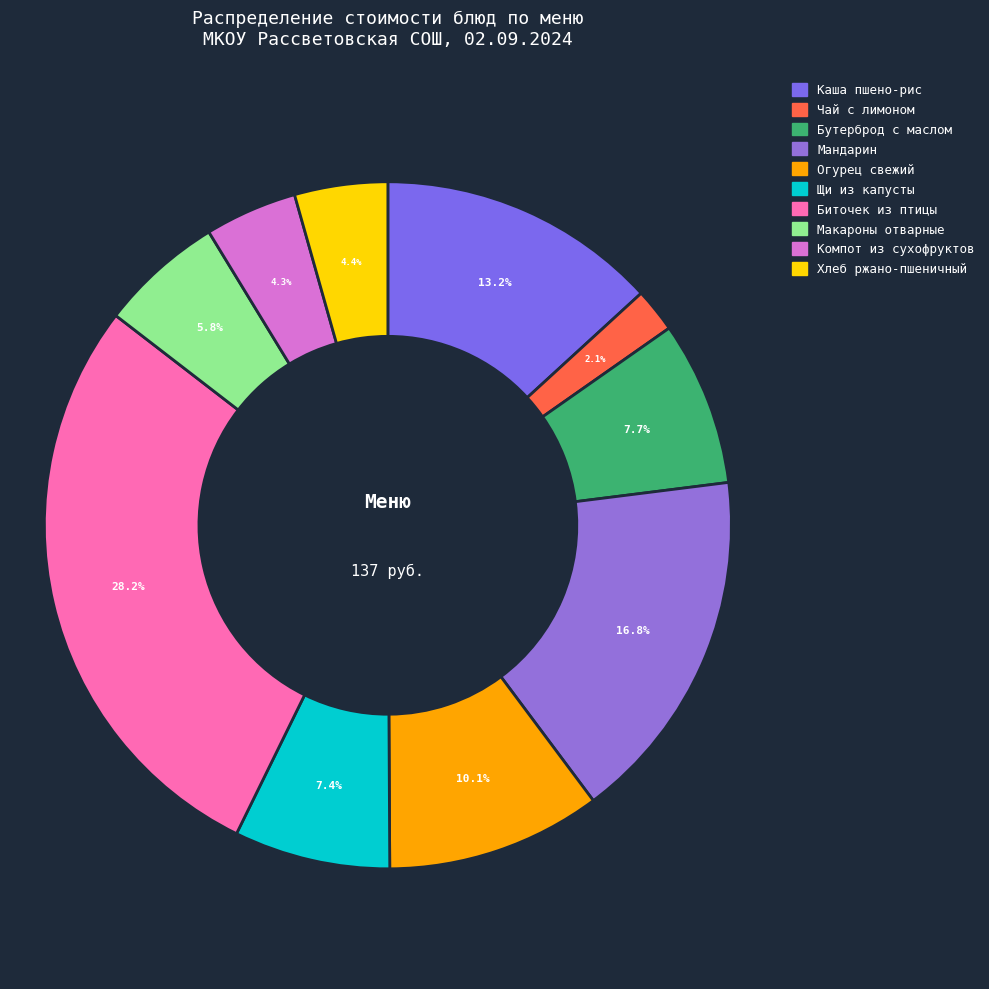

Rank the categories by value from lowest to highest.

ЧАЙ С ЛИМОНОМ И САХАРОМ, КОМПОТ ИЗ СМЕСИ СУХОФРУКТОВ, ХЛЕБ РЖАНО-ПШЕНИЧНЫЙ, МАКАРОННЫЕ ИЗДЕЛИЯ ОТВАРНЫЕ, ЩИ ИЗ СВЕЖЕЙ КАПУСТЫ С КАРТОФЕЛЕМ, БУТЕРБРОД С МАСЛОМ СЛИВОЧНЫМ, ОГУРЕЦ СВЕЖИЙ, КАША ИЗ ПШЕНА И РИСА МОЛОЧНАЯ ЖИДКАЯ, МАНДАРИН, БИТОЧЕК РУБЛЕНЫЙ ИЗ ПТИЦЫ